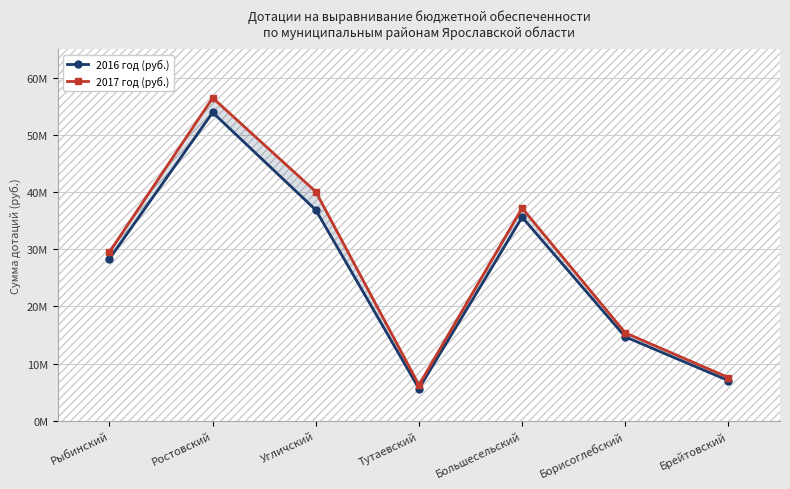

What is the value of the 2017 год (руб.) point at the 7th from the left?

7568000